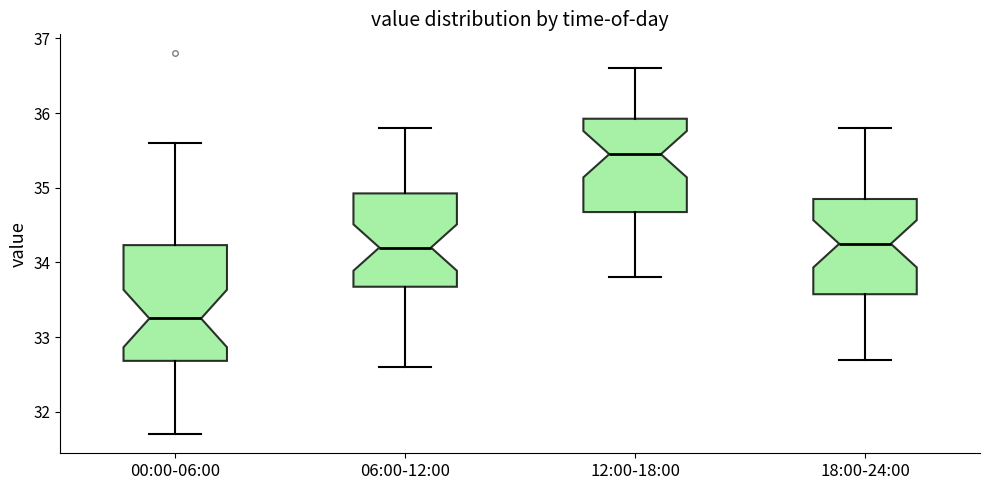

Where is the lower edge of the box for 18:00-24:00 on the y-axis? The values are not printed on the chart, so give them approximately, as read against the axis.

33.6